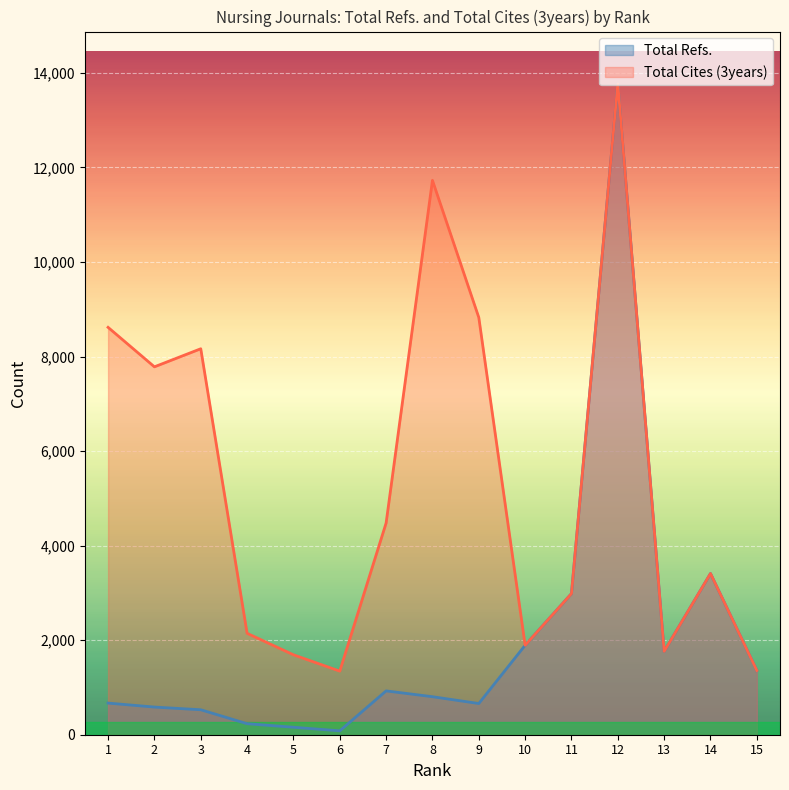

List the series in order of their overall mean, highest first.

Total Cites (3years), Total Refs.